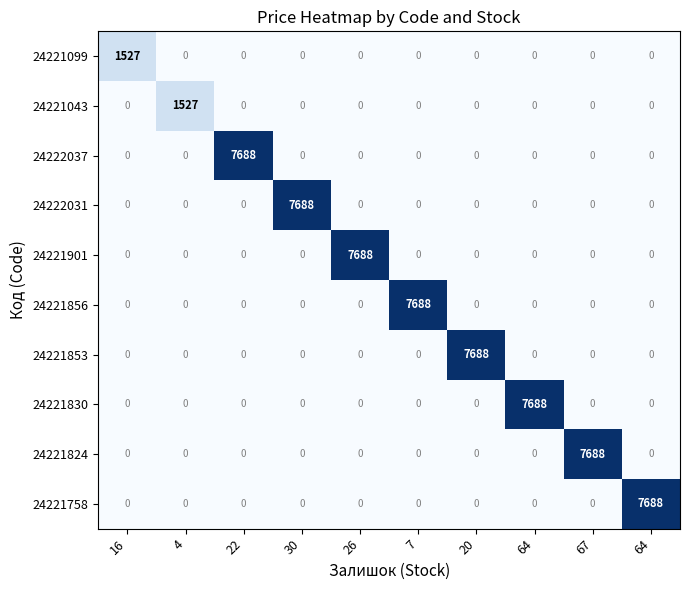

How many data points in 24221853 are above 0?

1